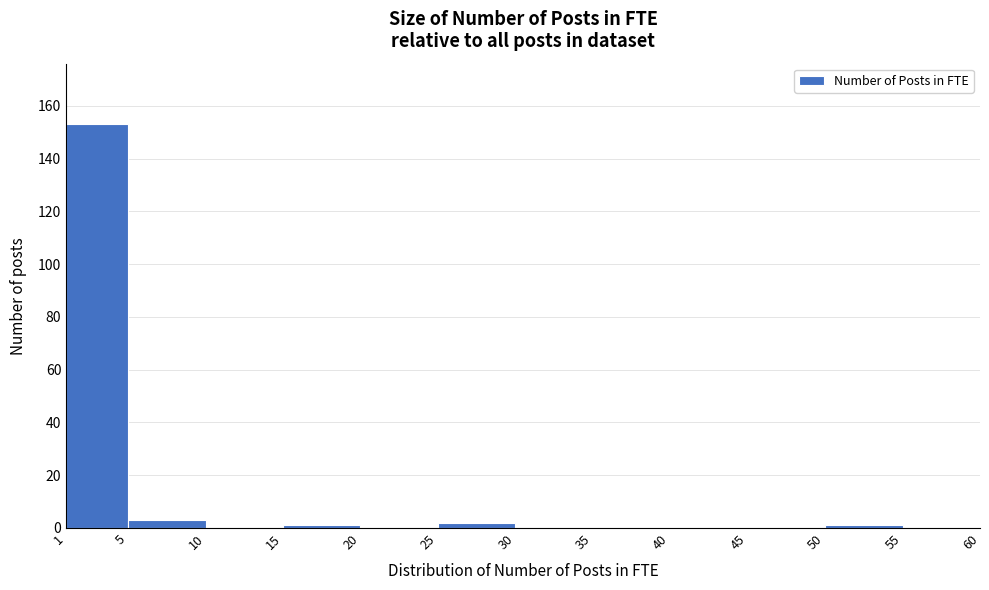

Reading left to right, list every bar in this chart as the range it spans on the x-axis followed by its height. The values are not printed on the chart, so give them approximately, as read against the axis.

1 to 5: 154
5 to 10: 4
10 to 15: 0
15 to 20: under 2
20 to 25: 0
25 to 30: 2
30 to 35: 0
35 to 40: 0
40 to 45: 0
45 to 50: 0
50 to 55: under 2
55 to 60: 0